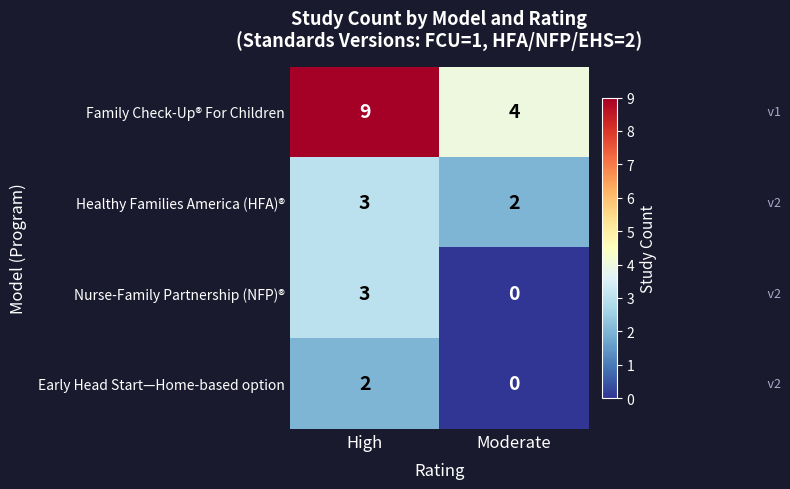

True or false: Healthy Families America (HFA)® has a value of 3 at Moderate.

False